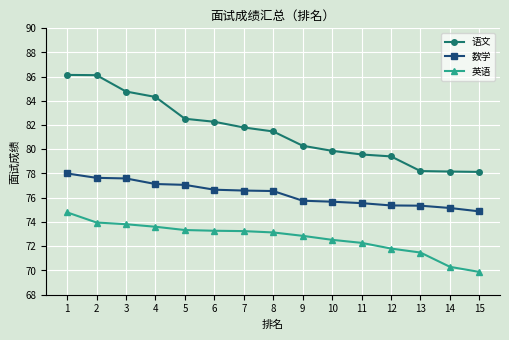

How many lines are shown in the chart?

3